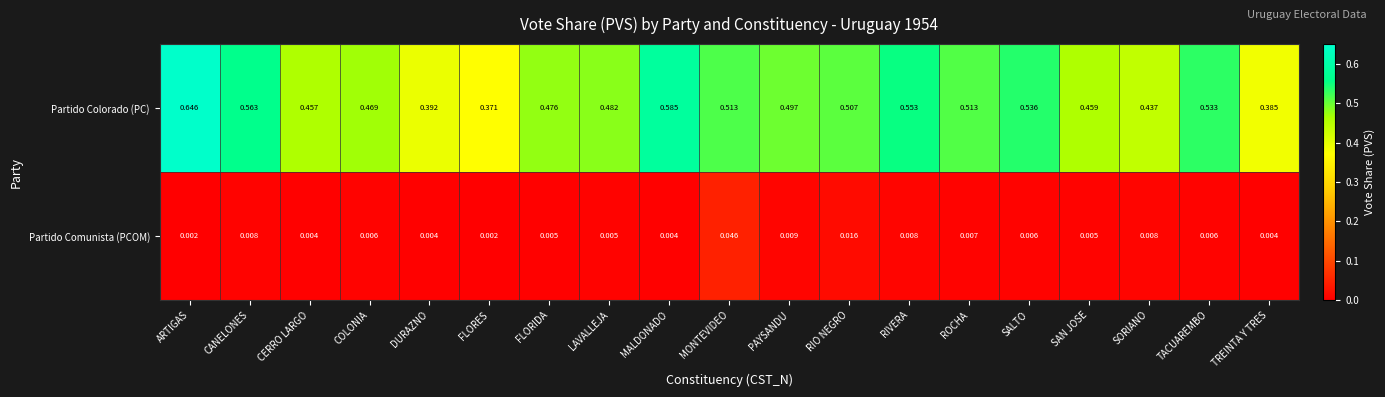

Which series changed the most between ARTIGAS and DURAZNO?

Partido Colorado (PC)